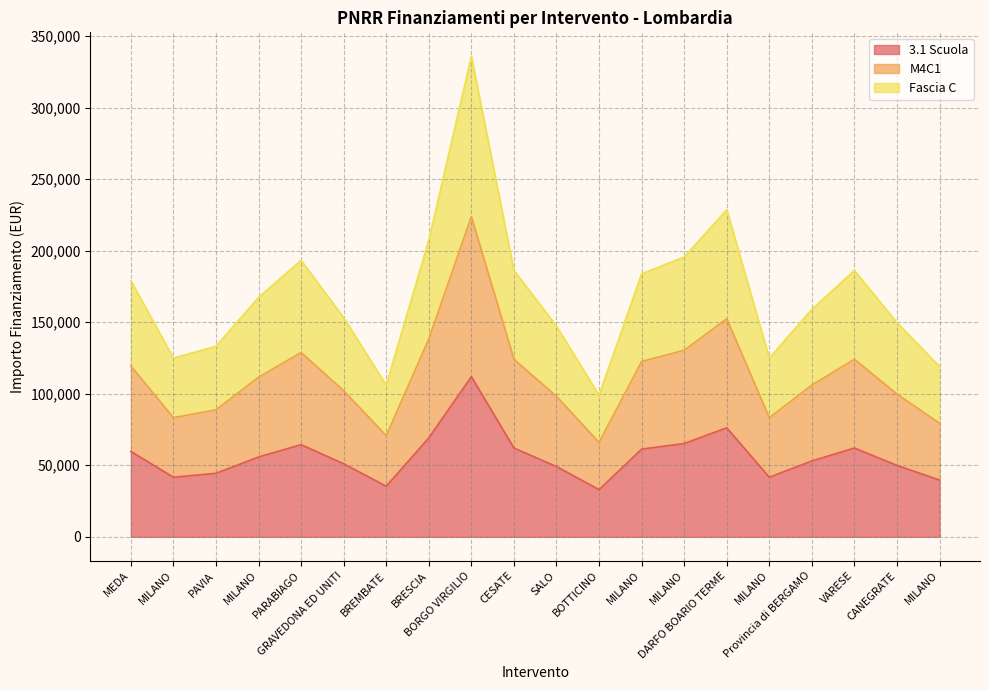

Does the chart display data point markers on the line(s)?

No